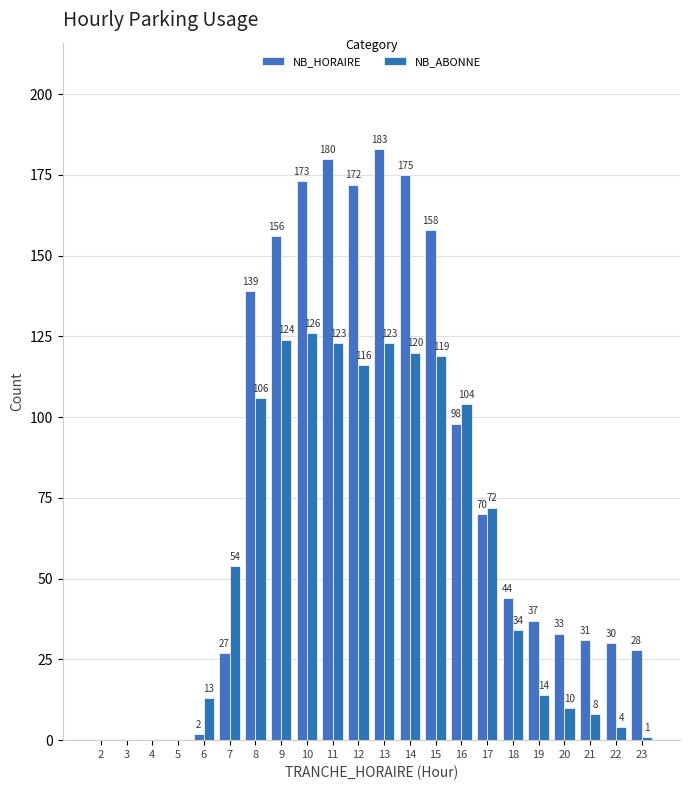

Which category has the highest value in the NB_ABONNE series?

10